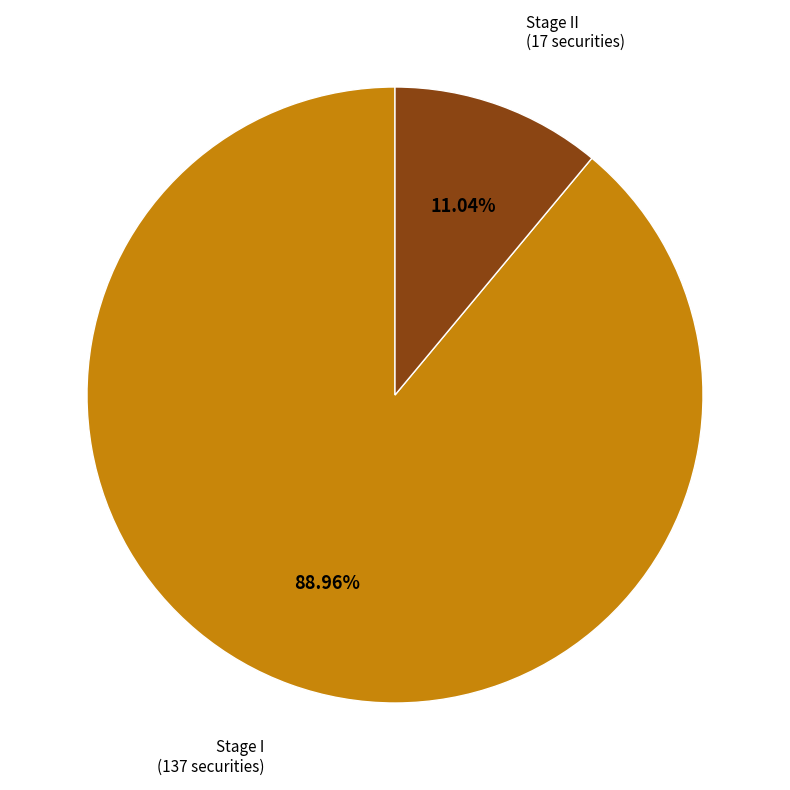

To the nearest percent, what is the difference between the largest and smallest slice percentages?

78%